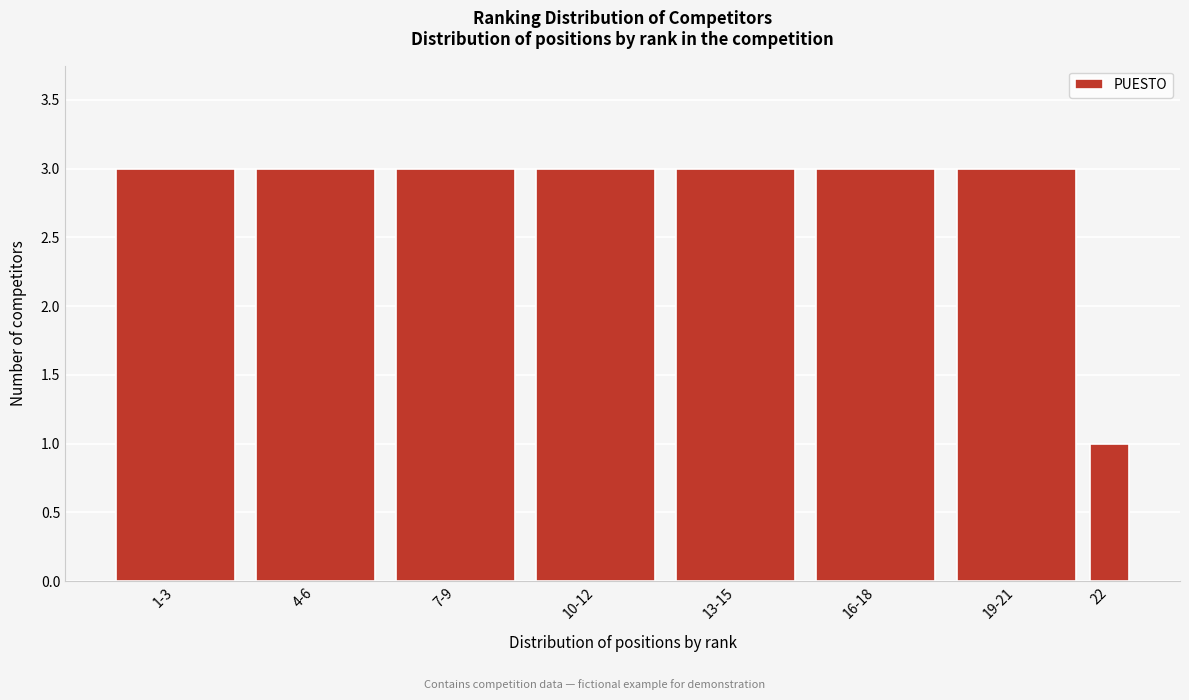

Reading right to left, what are all the values shown in this chart?

22=1	19-21=3	16-18=3	13-15=3	10-12=3	7-9=3	4-6=3	1-3=3